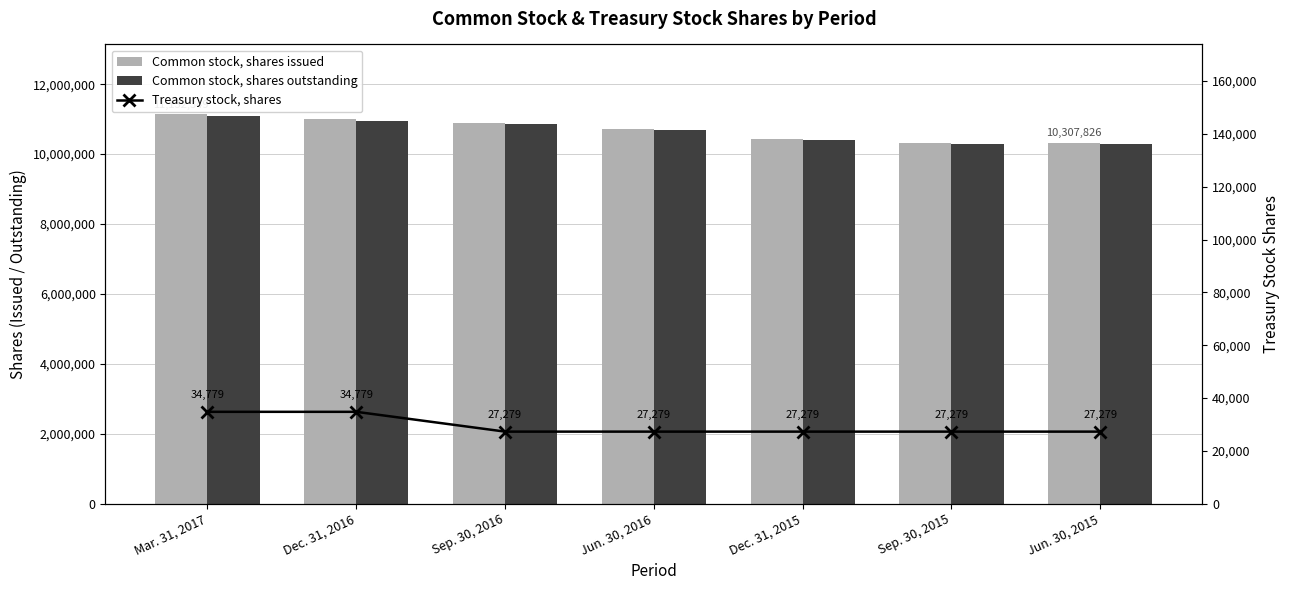

Which series changed the most between Dec. 31, 2016 and Jun. 30, 2016?

Common stock, shares issued